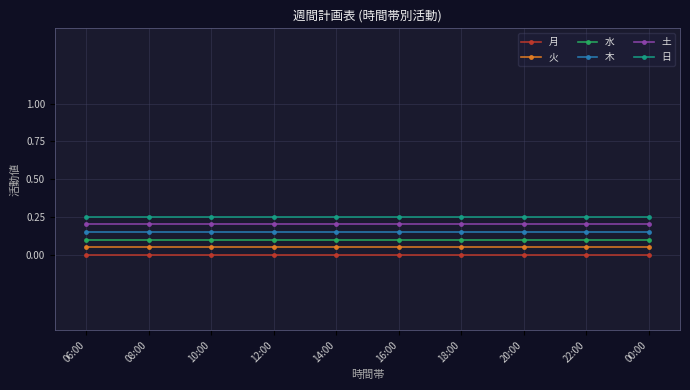

At how many categories does at least one series exceed 0?

10